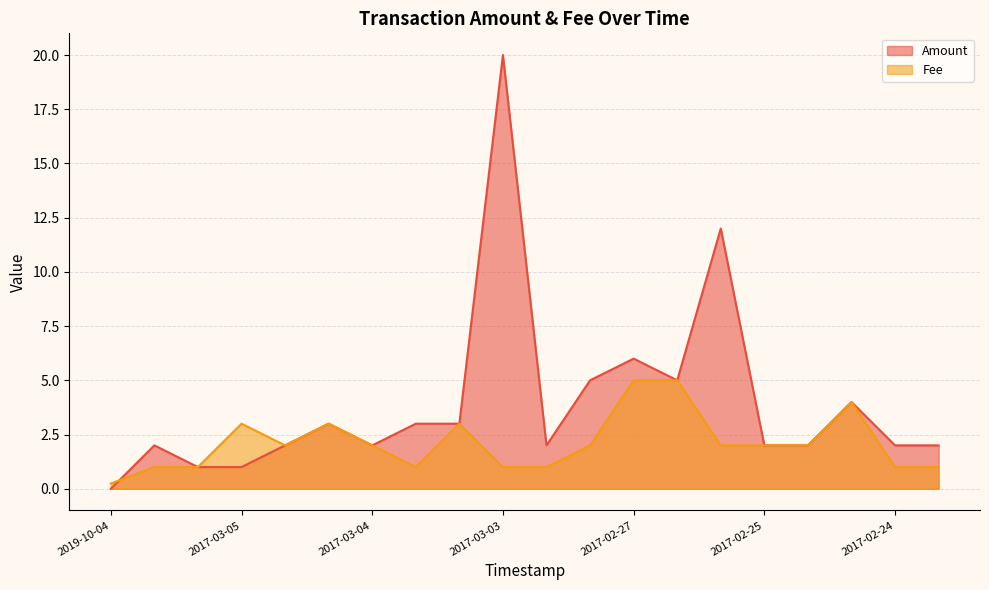

Which series has the largest range (max minus min)?

Amount